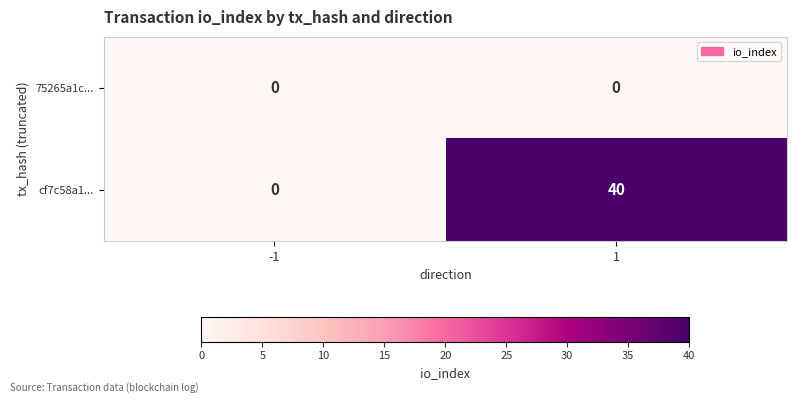

List the series in order of their overall mean, highest first.

cf7c58a1..., 75265a1c...